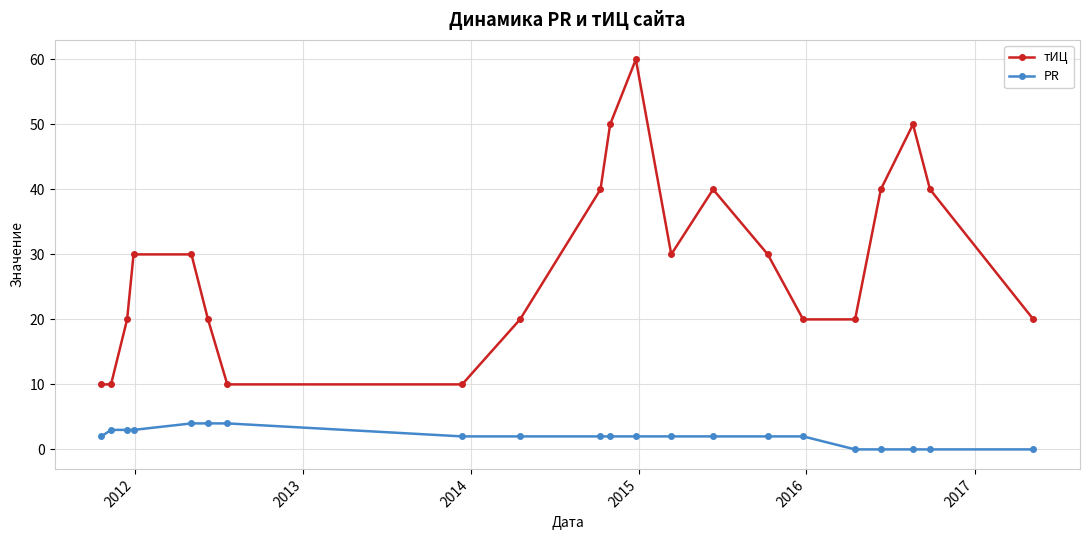

What is the sum of all тИЦ values?

600